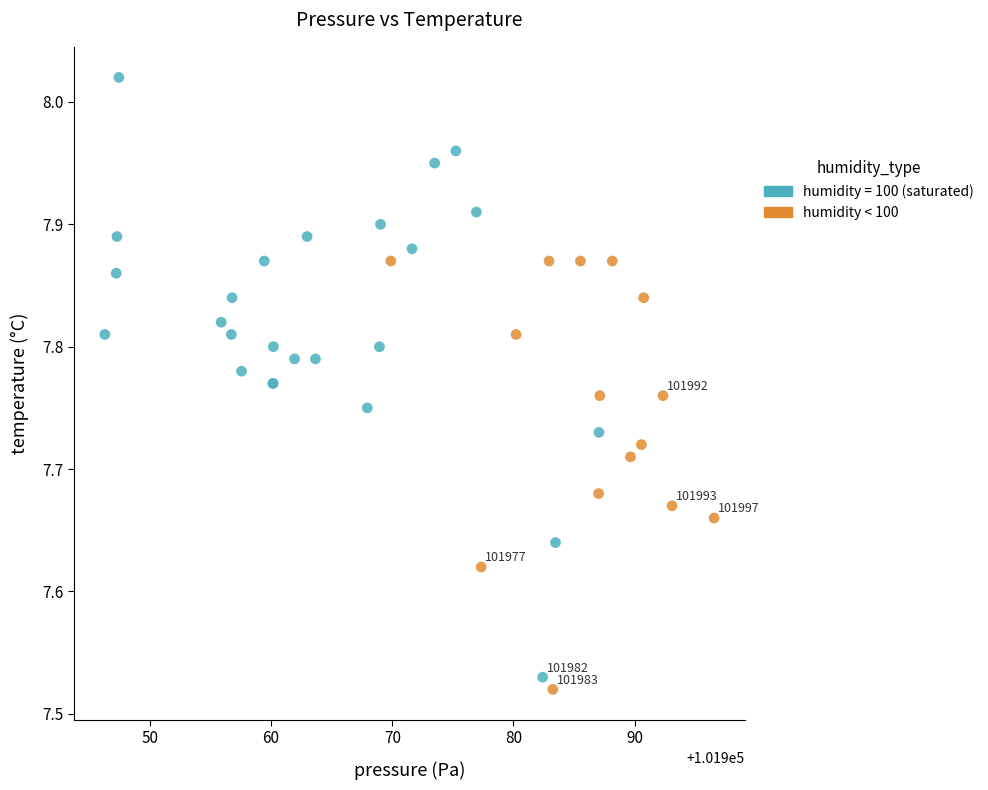

Which series has the widest spread of Y values?

humidity = 100 (saturated)